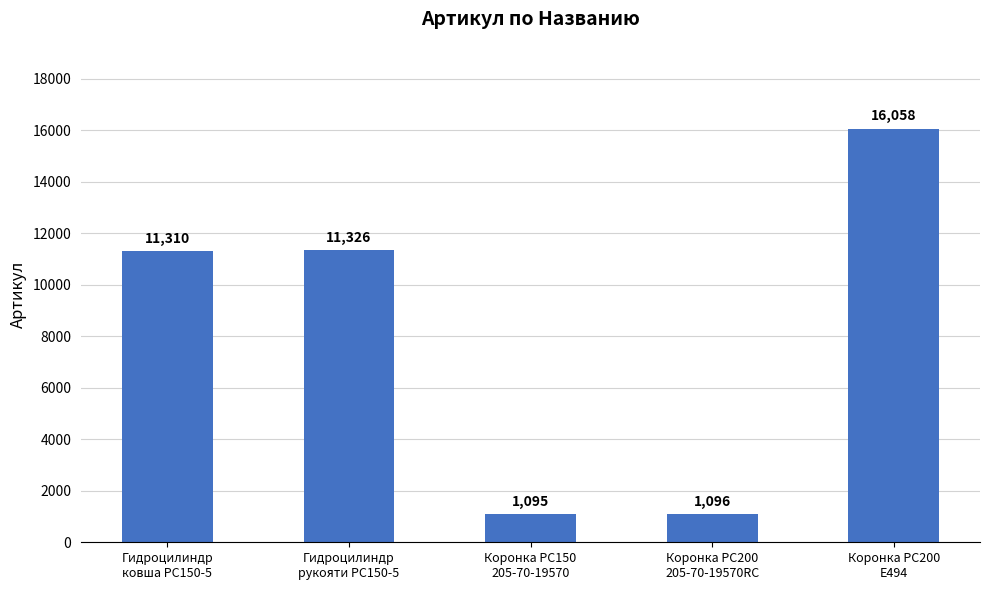

What position from the right is Гидроцилиндр
рукояти PC150-5?

4